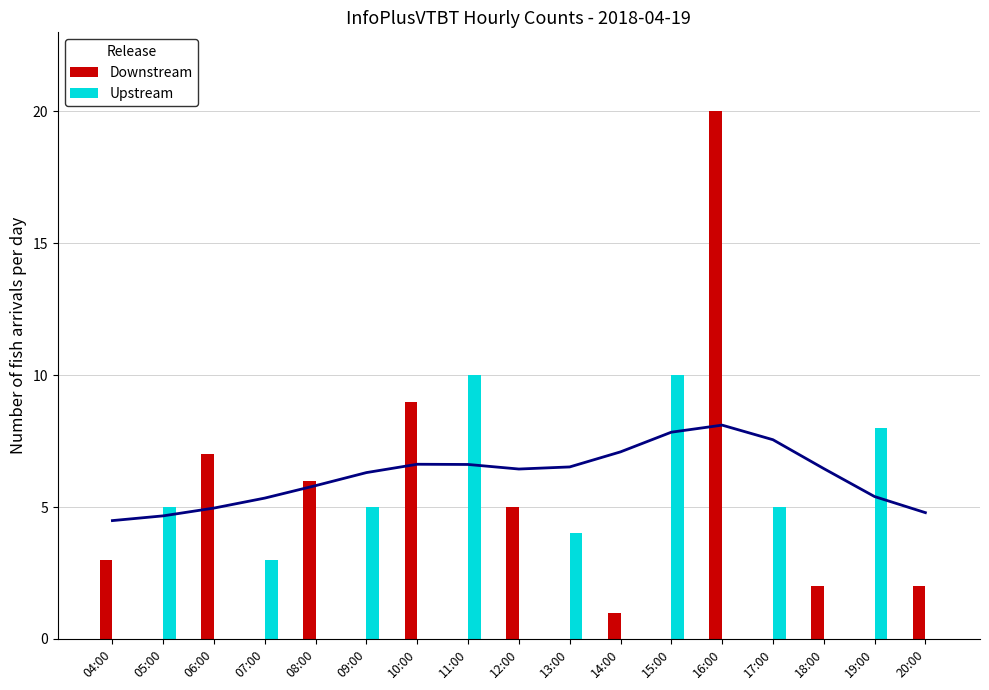

What is the total value across all series at 11:00?

10